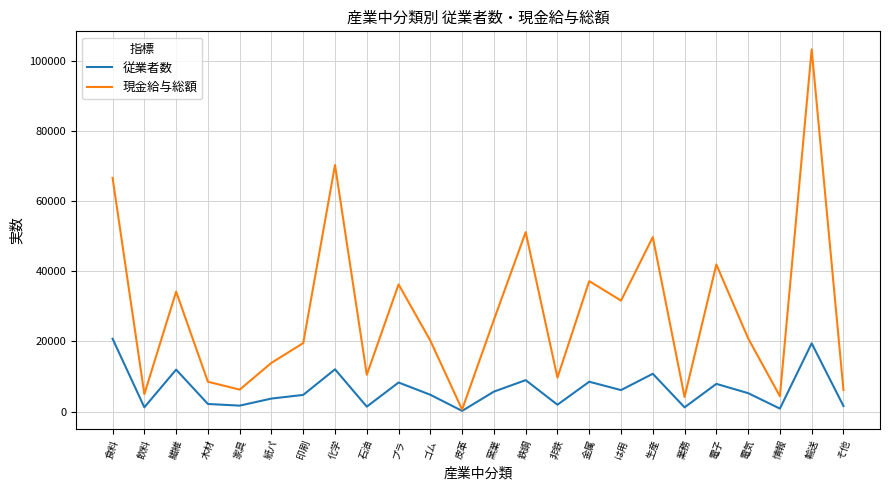

What is the greatest value displayed?

103165